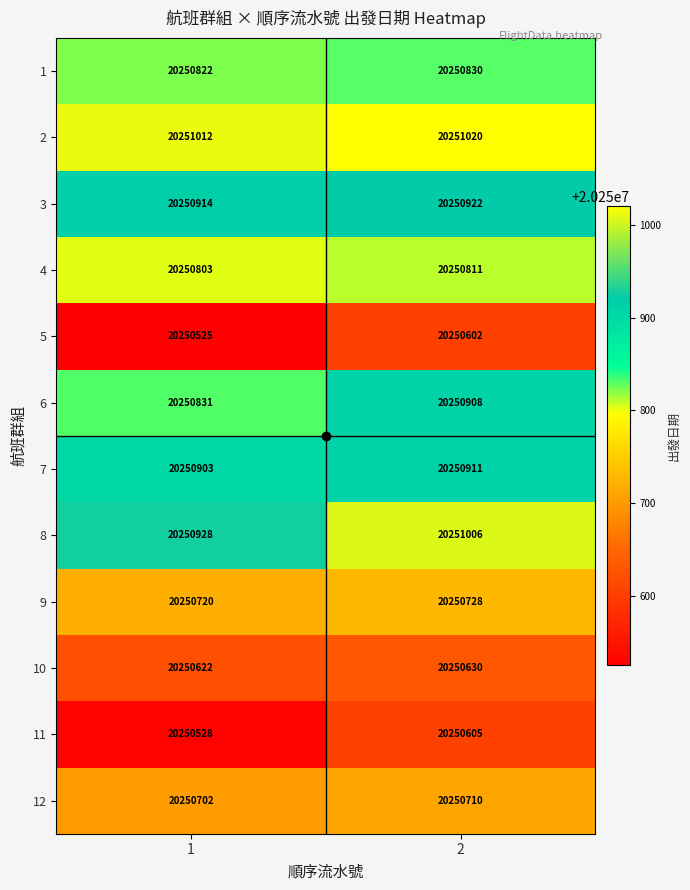

What is the greatest value displayed?

20251020